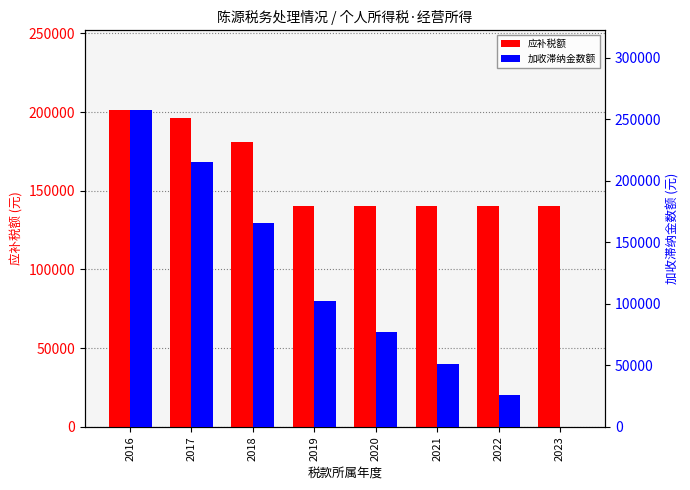

What is the difference between the maximum and minimum values in the 应补税额 series?

61421.4